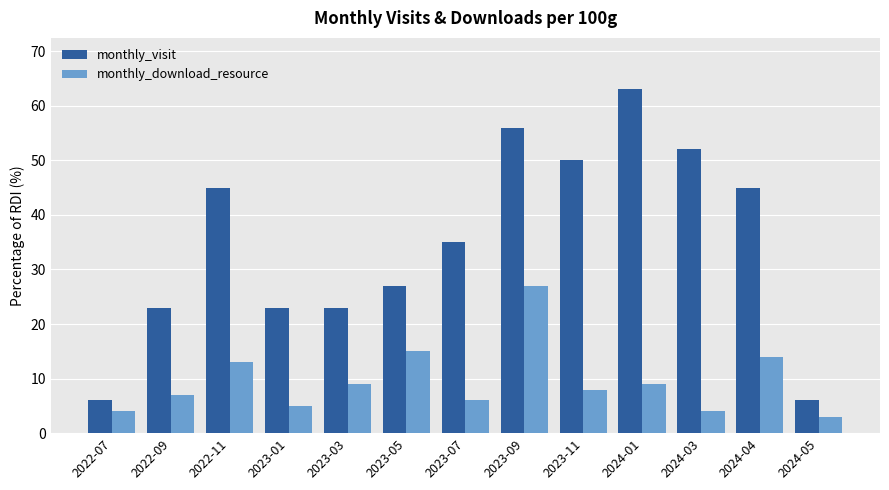

Which series changed the most between 2024-04 and 2024-05?

monthly_visit